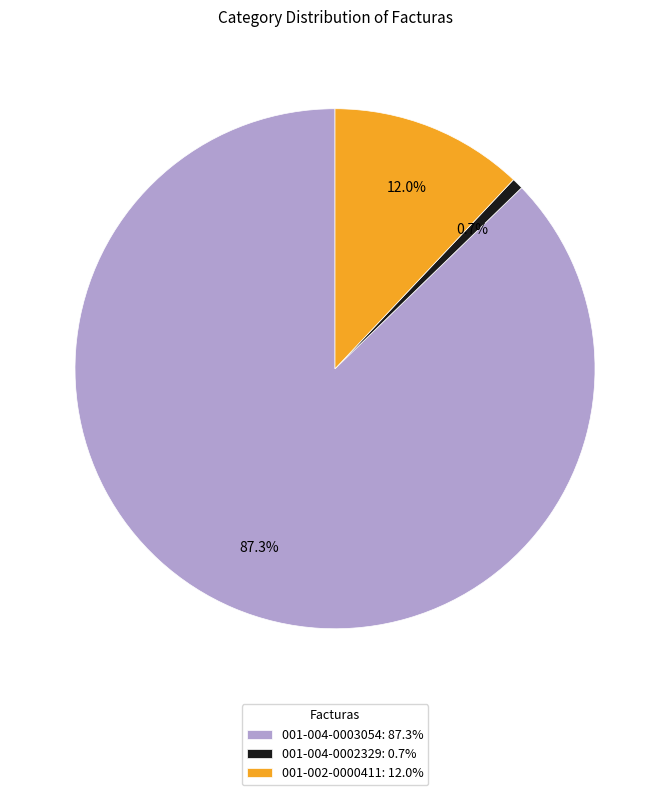

Combined, what portion of the pie is 001-004-0003054 and 001-004-0002329?

88.0%